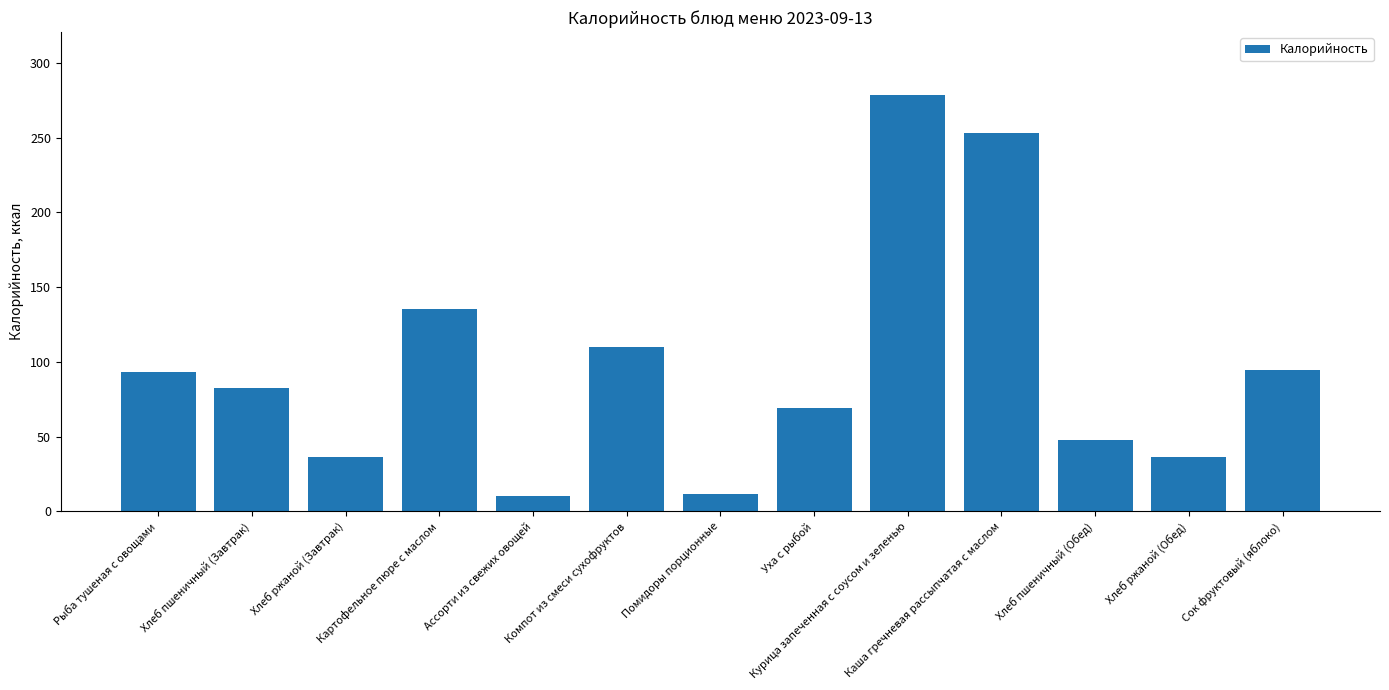

What is the value of the 10th bar from the left?

253.1